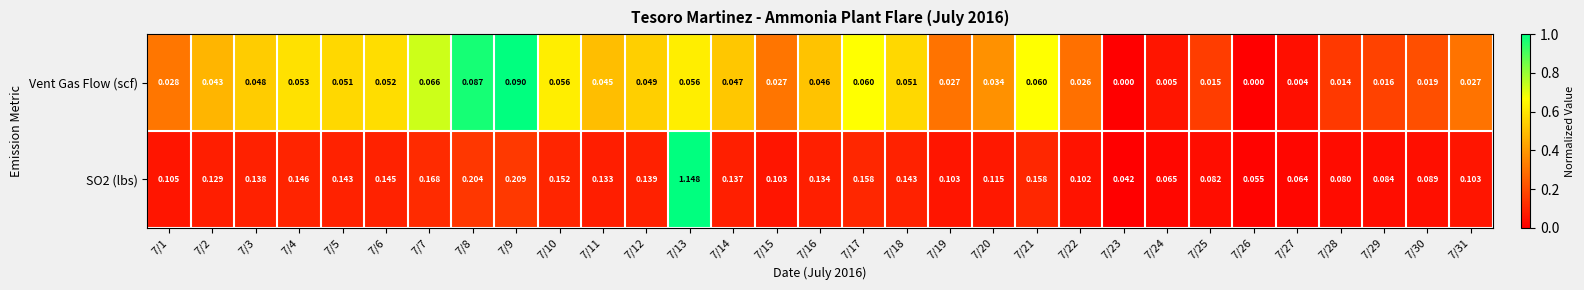

Is the value of Vent Gas Flow (scf) at 7/18 greater than the value of SO2 (lbs) at 7/21?

No